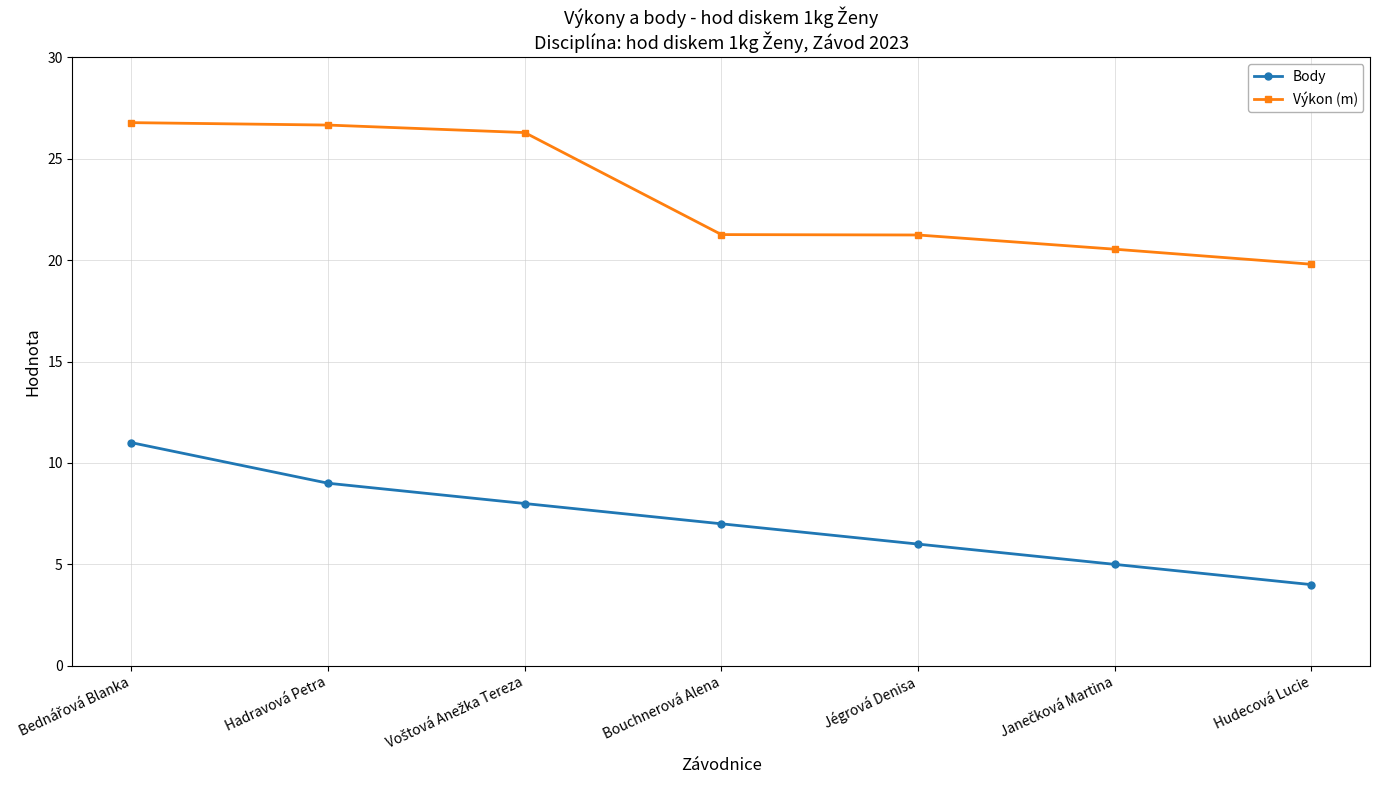

True or false: Body and Výkon (m) intersect in this chart.

False